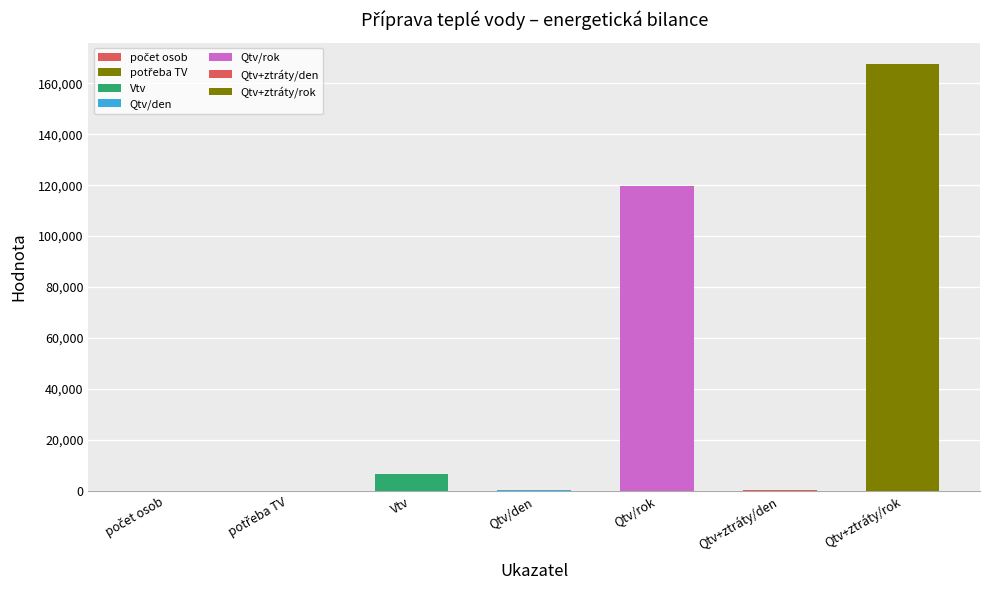

What is the value of the 4th bar from the left?

328.0